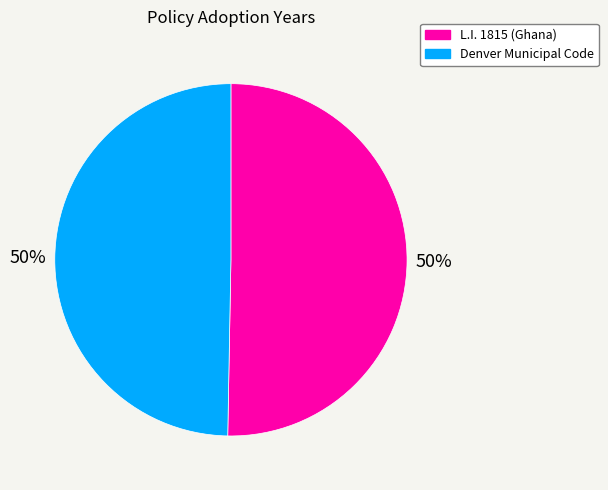

What is the ratio of the value at Denver Municipal Code to the value at L.I. 1815 (Ghana)?

1.0